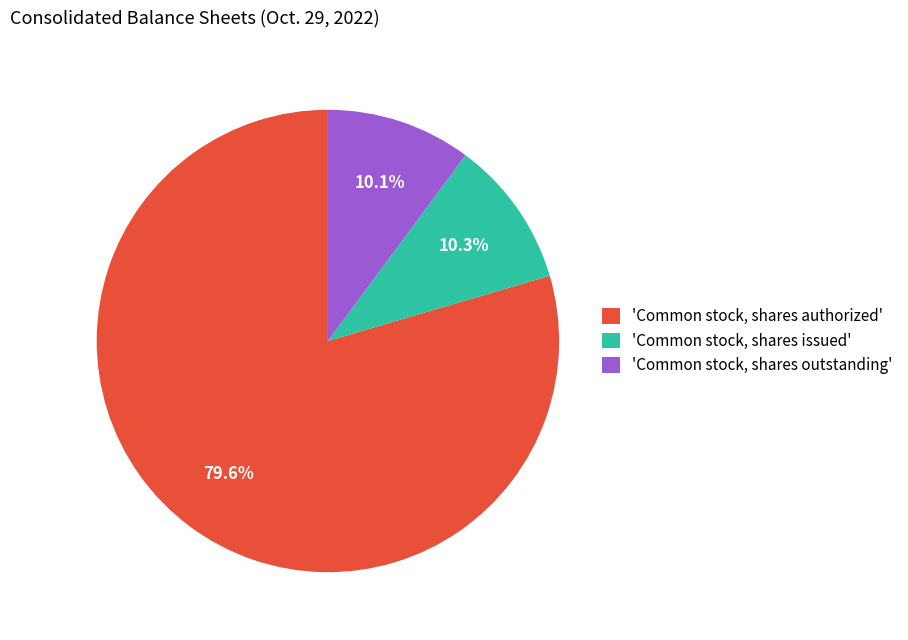

Which slice is the largest?

'Common stock, shares authorized'